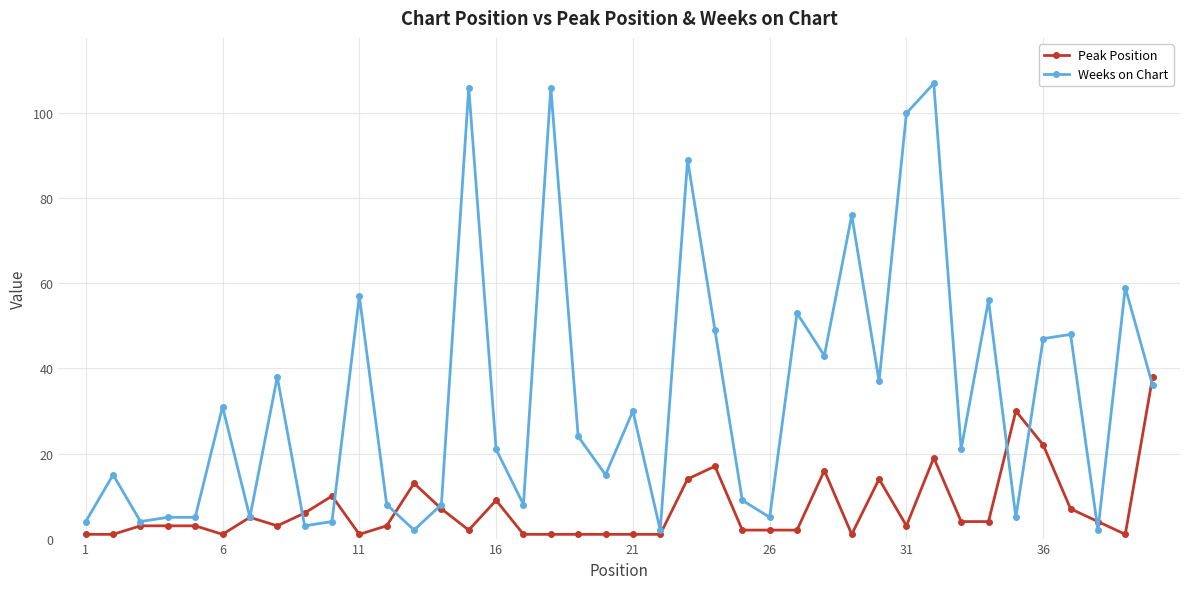

Which series has the widest spread of values?

Weeks on Chart